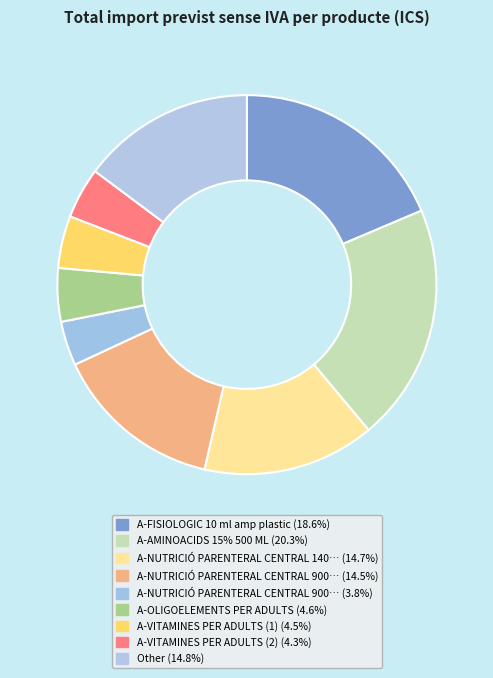

Which slice is the largest?

A-AMINOACIDS 15% 500 ML